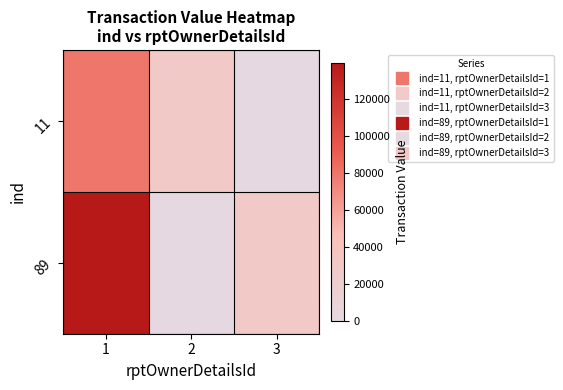

Reading right to left, what are all the values shown in this chart?

11: 3=0	2=27000	1=80057
89: 3=28000	2=0	1=139559